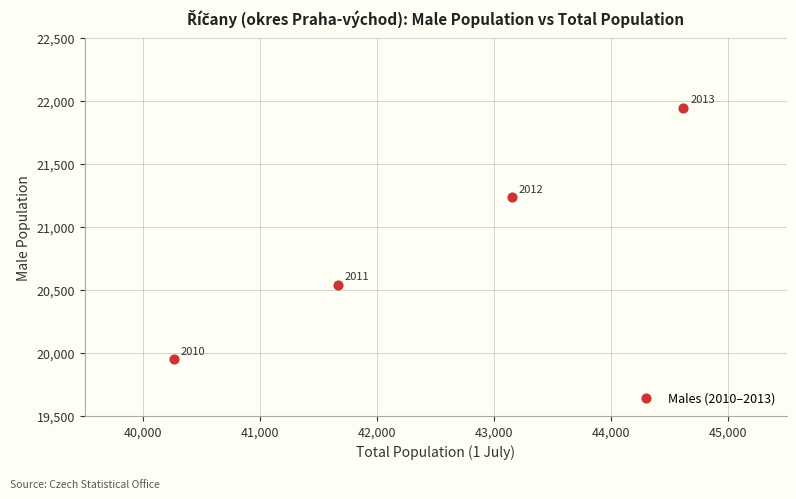

What is the average X value?

42420